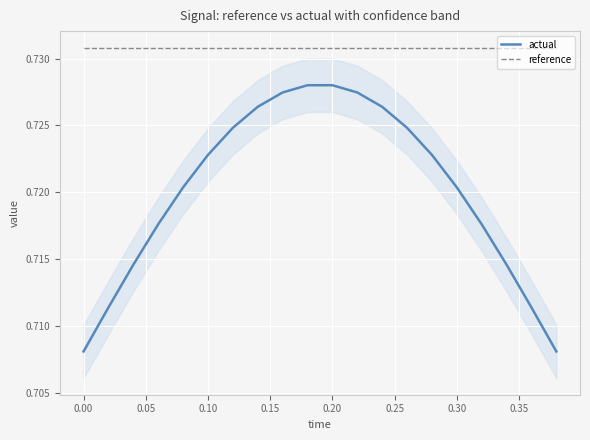

True or false: actual and reference intersect in this chart.

False